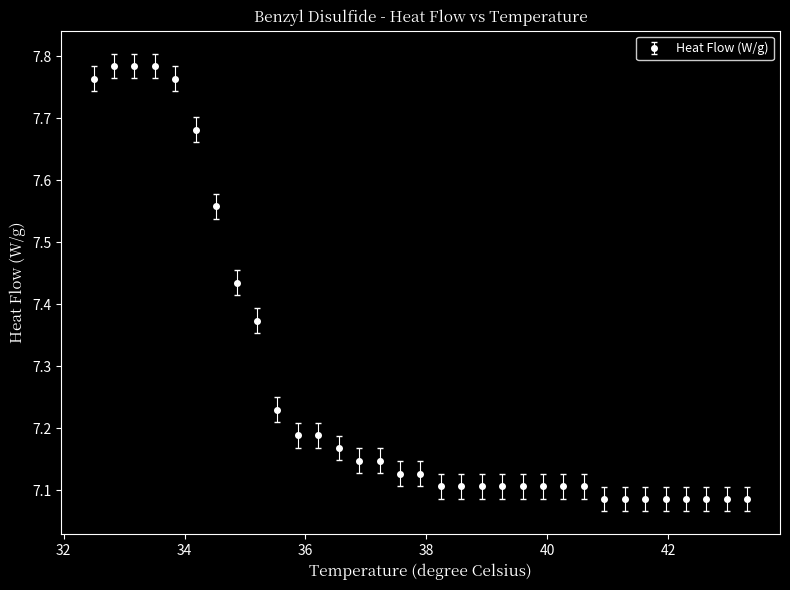

How many values are between 7 and 8?

33